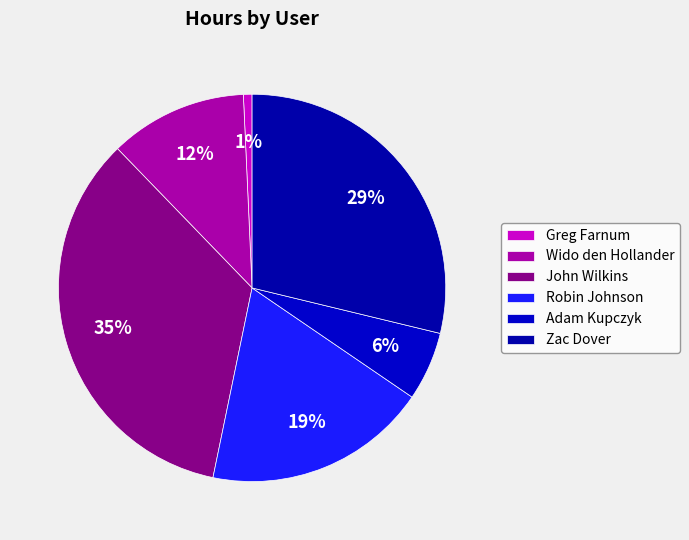

Rank the categories by value from highest to lowest.

John Wilkins, Zac Dover, Robin Johnson, Wido den Hollander, Adam Kupczyk, Greg Farnum